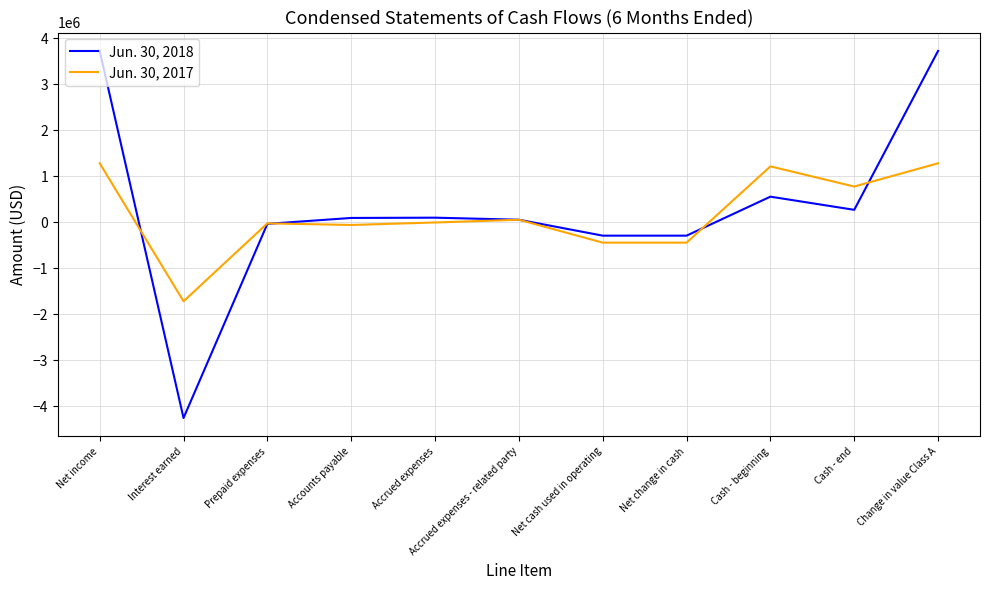

Is the value of Jun. 30, 2018 at Cash - end greater than the value of Jun. 30, 2017 at Cash - beginning?

No